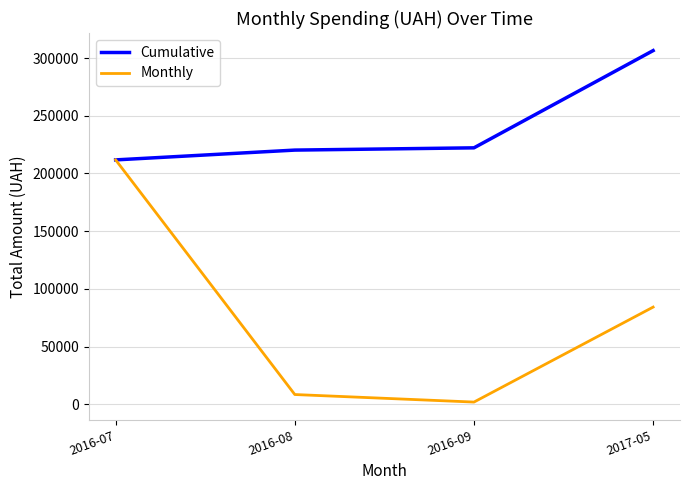

Is the value of Cumulative at 2016-09 greater than the value of Monthly at 2016-08?

Yes